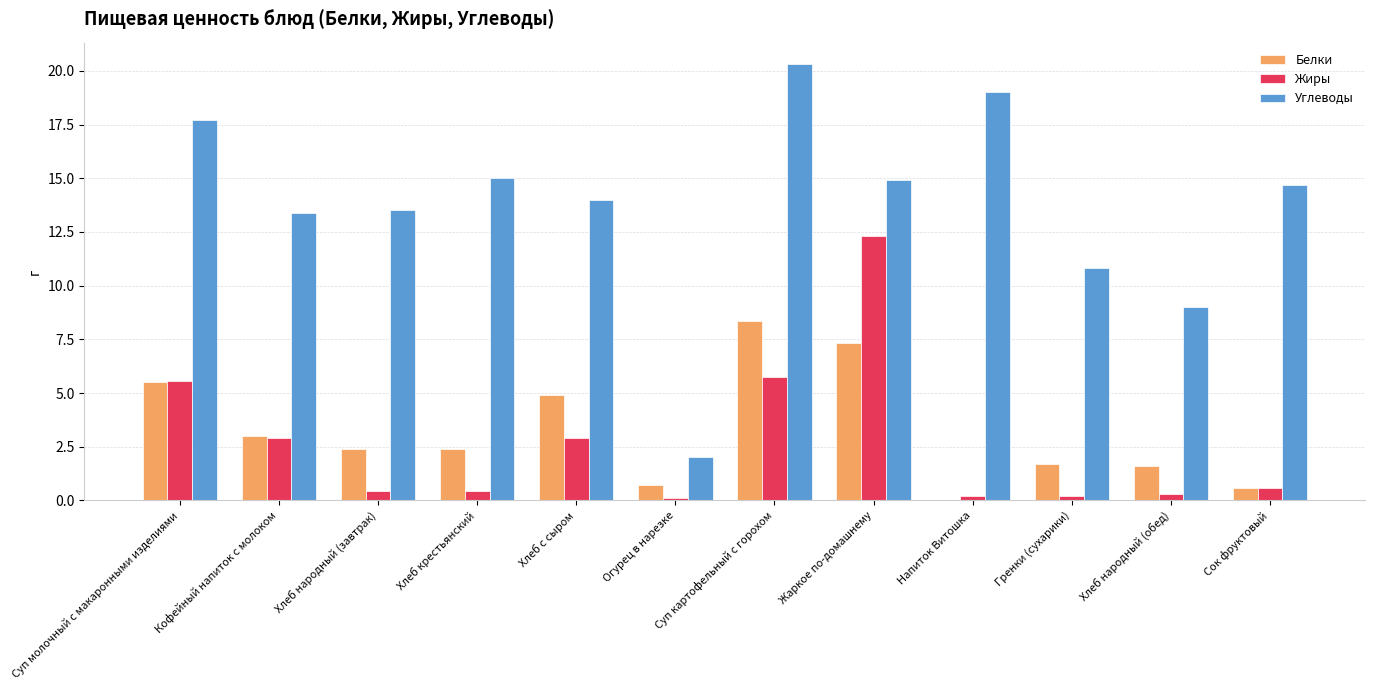

Are the bars grouped side by side (vs. stacked)?

Yes